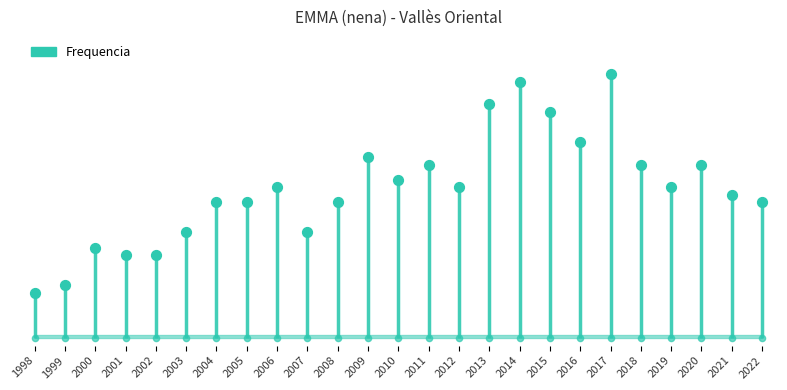

What is the ratio of the value at 2013 to the value at 2006?

1.6